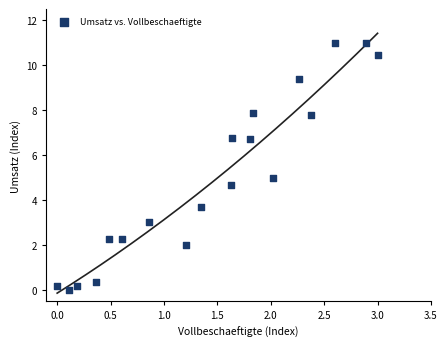

What is the range of X values (max minus min)?

3.0